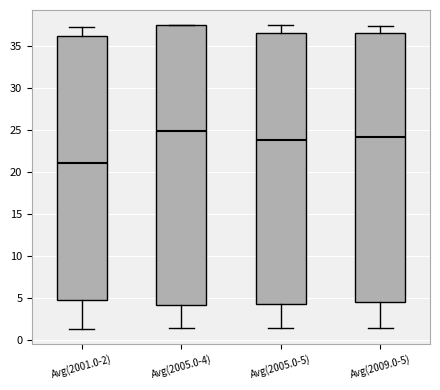

Reading left to right, read every box against the y-axis: the position of its median line, the range the box covers, and the ends of its whiskers. The values are not printed on the chart, so give them approximately, as read against the axis.

Avg(2001.0-2): median 21.0, box 4.5 to 36.0, whiskers 1.5 to 37.5
Avg(2005.0-4): median 25.0, box 4.0 to 37.5, whiskers 1.5 to 37.5
Avg(2005.0-5): median 24.0, box 4.5 to 36.5, whiskers 1.5 to 37.5
Avg(2009.0-5): median 24.0, box 4.5 to 36.5, whiskers 1.5 to 37.5